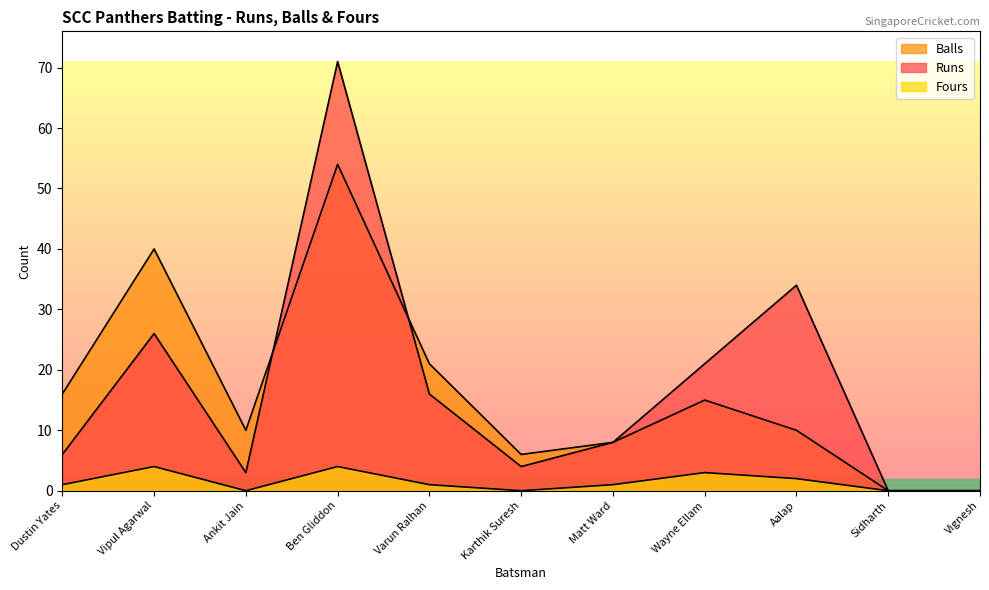

Where is Runs nearest to the value 35?

Aalap